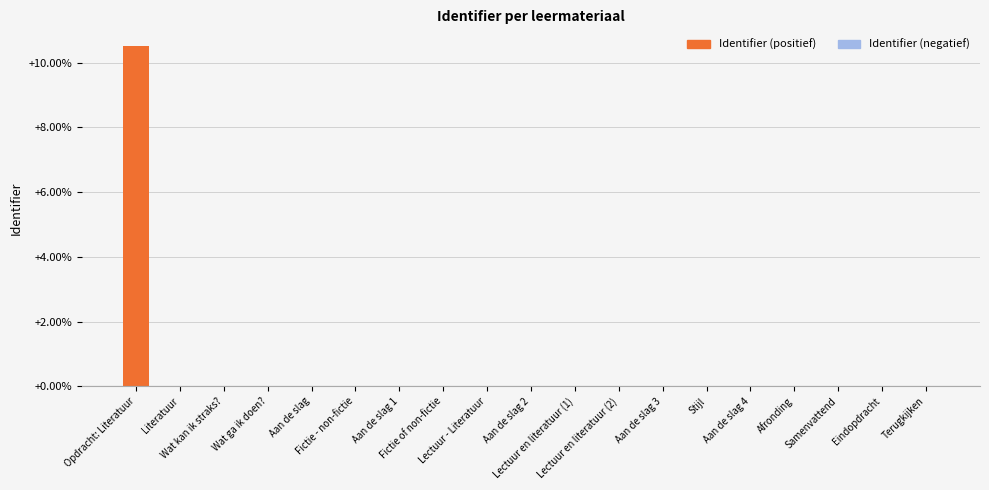

What is the greatest value displayed?

10.5